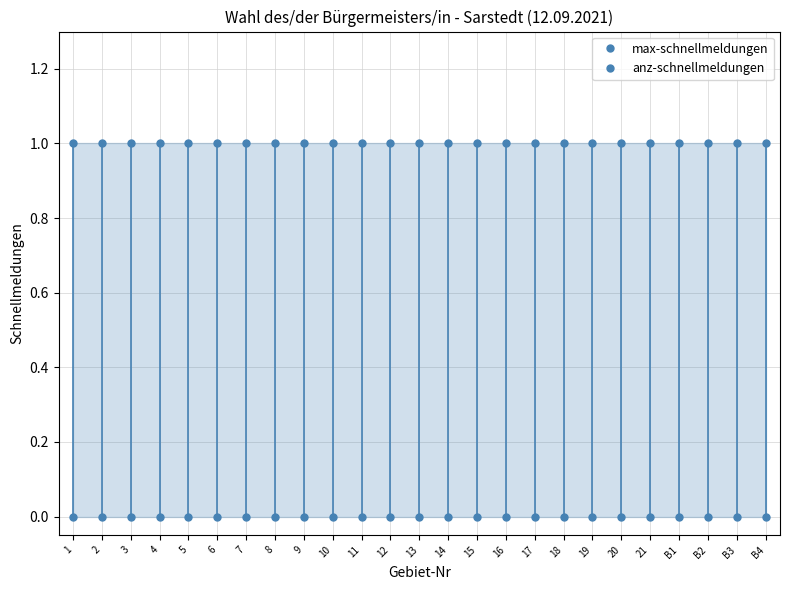

Reading left to right, list all the values displayed in this chart.

max-schnellmeldungen: 1	1	1	1	1	1	1	1	1	1	1	1	1	1	1	1	1	1	1	1	1	1	1	1	1
anz-schnellmeldungen: 0	0	0	0	0	0	0	0	0	0	0	0	0	0	0	0	0	0	0	0	0	0	0	0	0